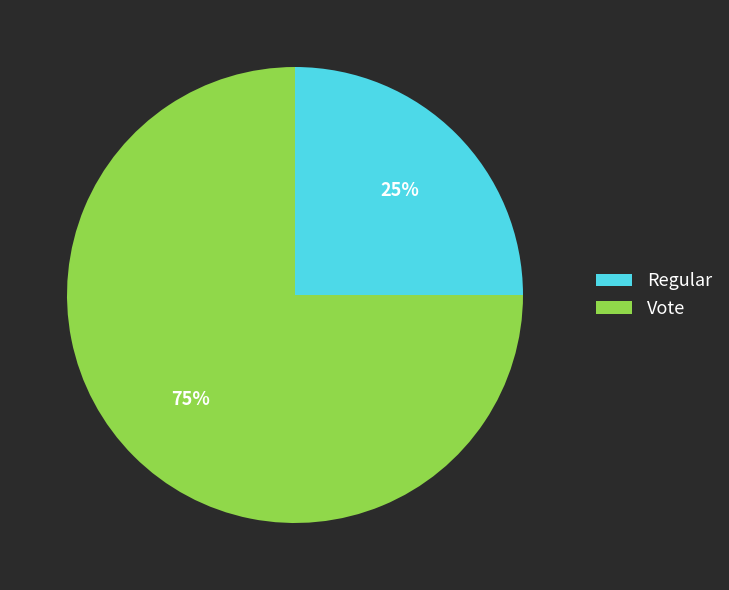

Between Regular and Vote, which is larger?

Vote